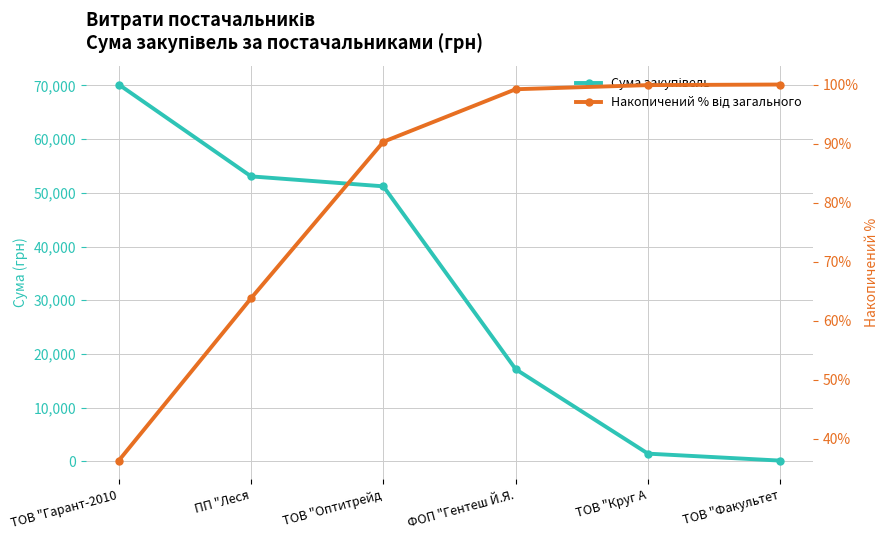

Which series has the largest range (max minus min)?

Сума закупівель